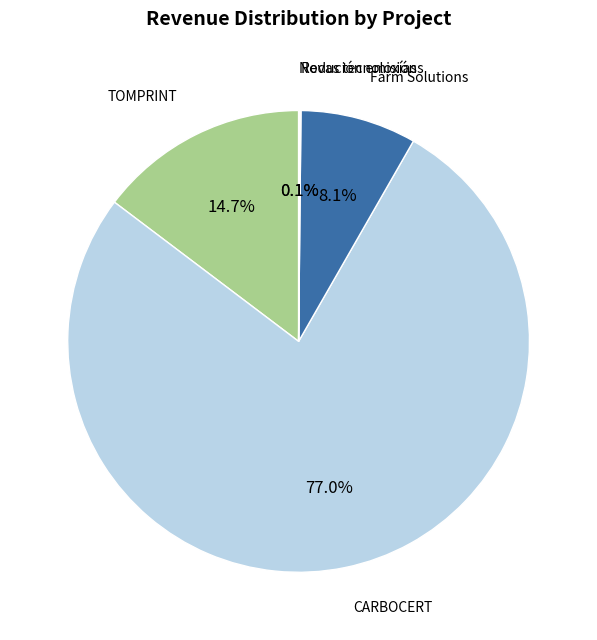

To the nearest percent, what is the difference between the largest and smallest slice percentages?

77%